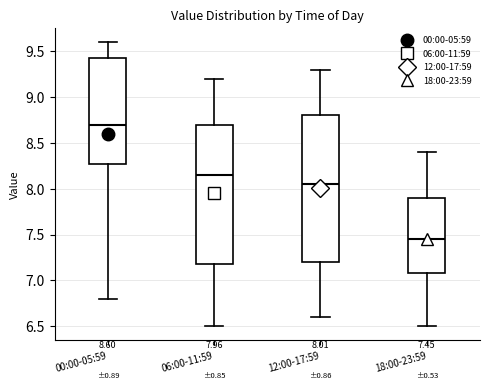

Which box's median line is the lowest?

18:00-23:59